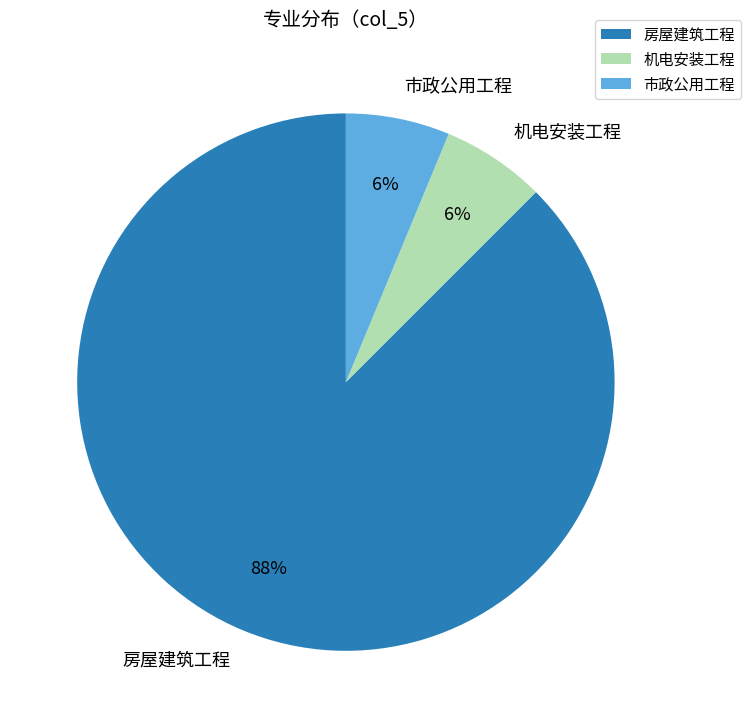

To the nearest percent, what portion does 机电安装工程 represent?

6%